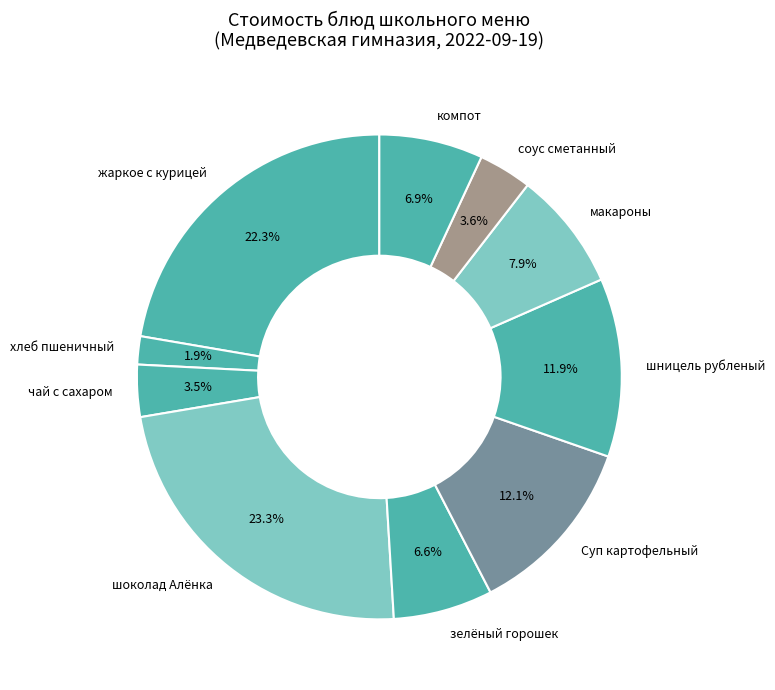

Which has a higher value, зелёный горошек or хлеб пшеничный?

зелёный горошек